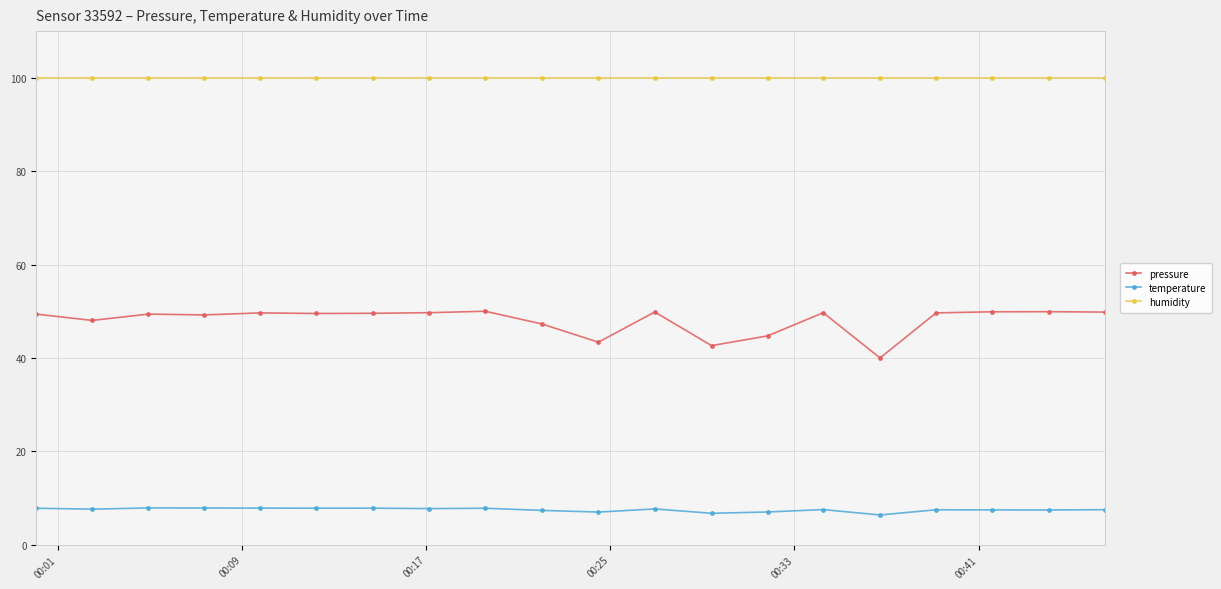

Which series has the largest total across all categories?

humidity